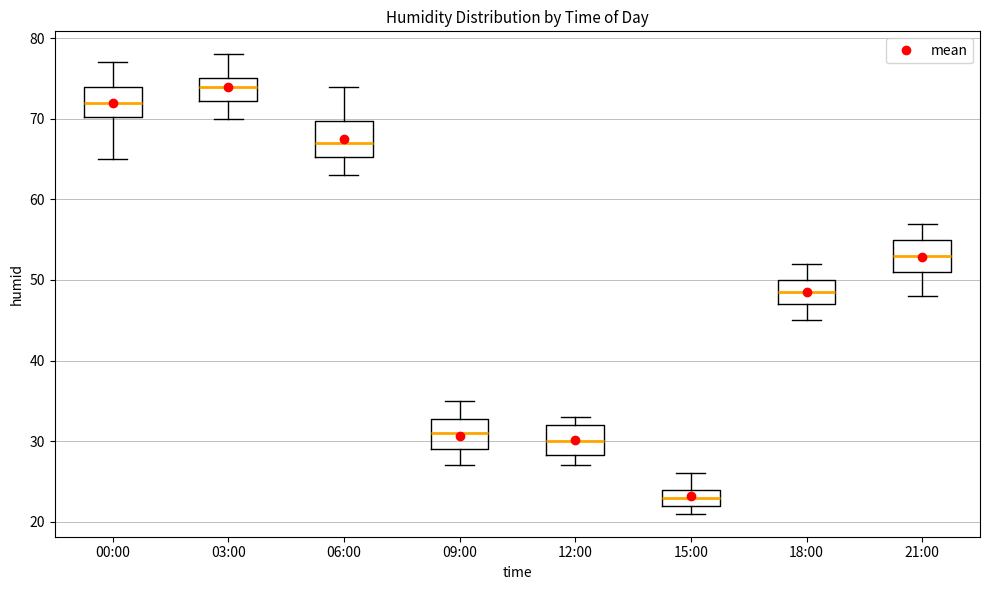

Where does the upper whisker of the box for 18:00 end on the y-axis? The values are not printed on the chart, so give them approximately, as read against the axis.

52